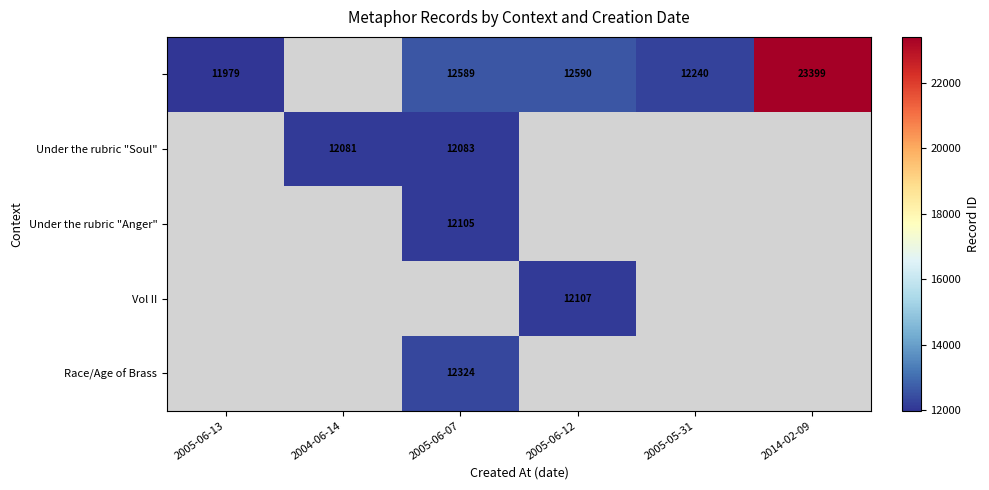

The value of Under the rubric "Soul" at 2004-06-14 is 12081. True or false?

True